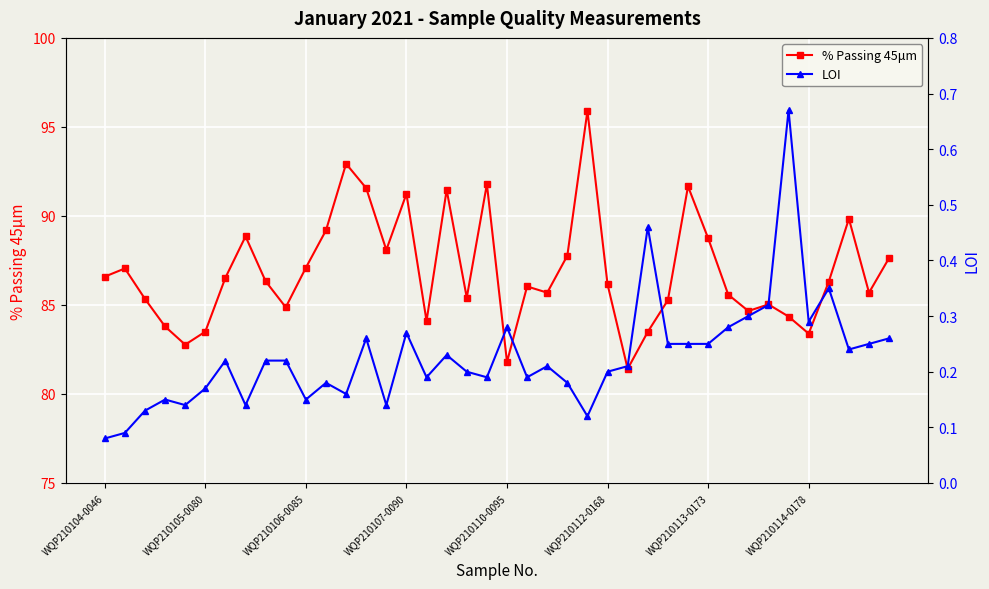

What position from the left is 14?

15